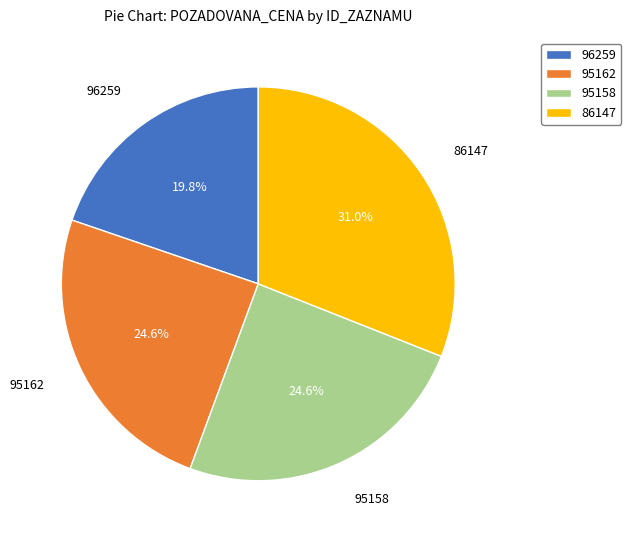

To the nearest percent, what portion does 96259 represent?

20%